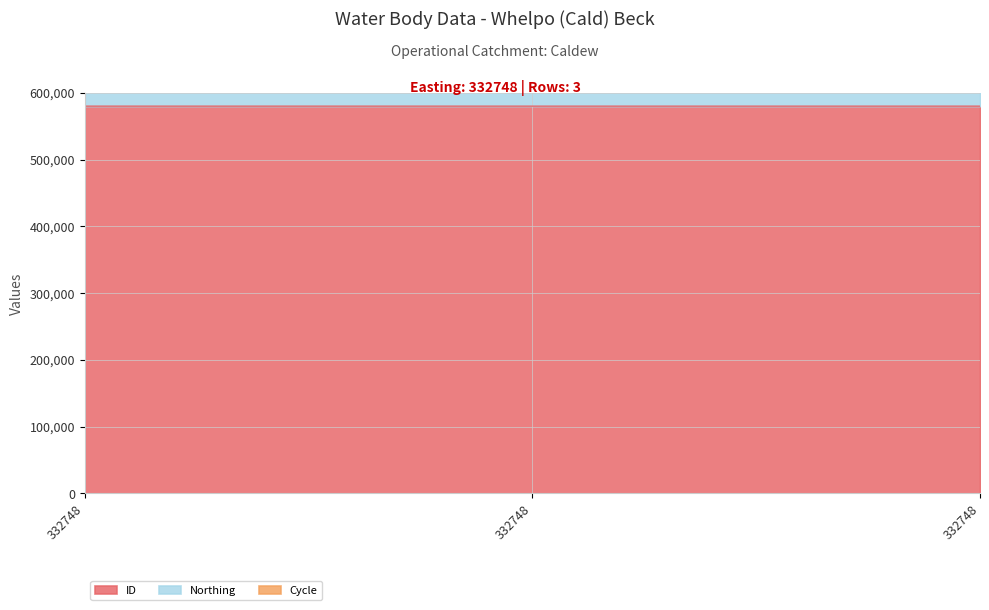

Does the chart have visible grid lines?

Yes